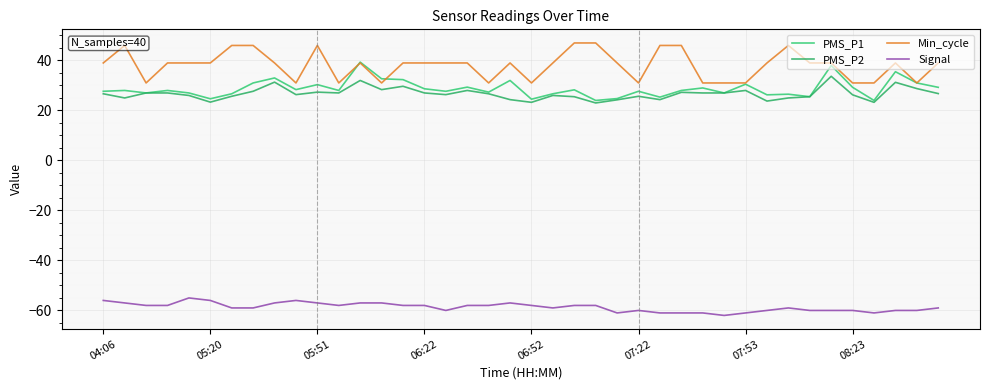

Does the chart display data point markers on the line(s)?

No